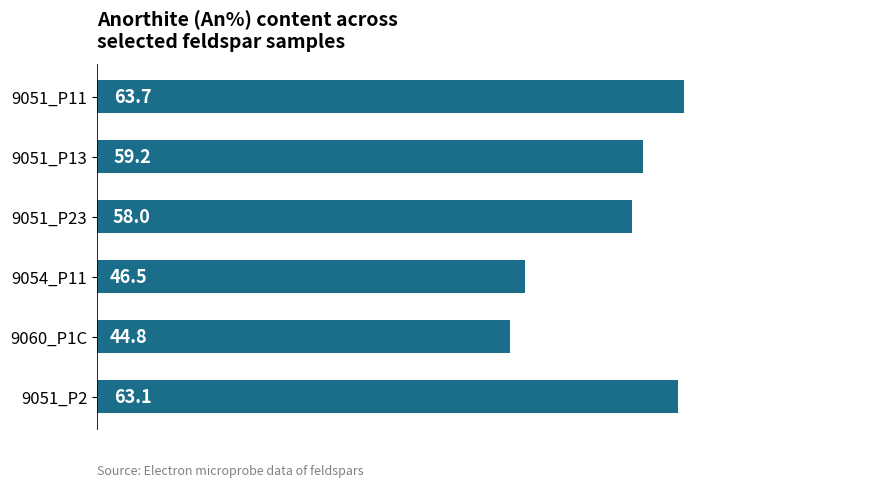

Where is the data nearest to the value 54?

9051_P23